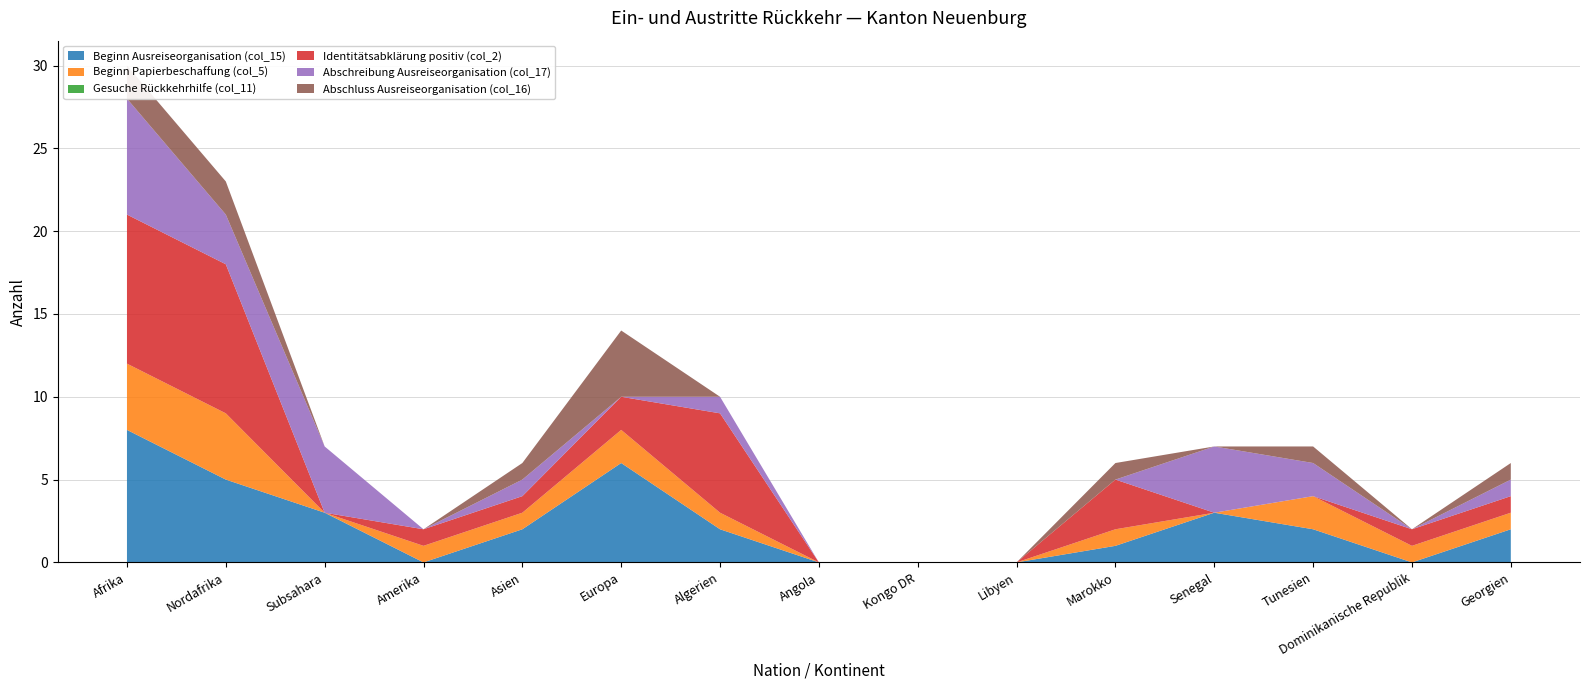

Reading right to left, list all the values displayed in this chart.

Beginn Ausreiseorganisation (col_15): Georgien=2	Dominikanische Republik=0	Tunesien=2	Senegal=3	Marokko=1	Libyen=0	Kongo DR=0	Angola=0	Algerien=2	Europa=6	Asien=2	Amerika=0	Subsahara=3	Nordafrika=5	Afrika=8
Beginn Papierbeschaffung (col_5): Georgien=1	Dominikanische Republik=1	Tunesien=2	Senegal=0	Marokko=1	Libyen=0	Kongo DR=0	Angola=0	Algerien=1	Europa=2	Asien=1	Amerika=1	Subsahara=0	Nordafrika=4	Afrika=4
Gesuche Rückkehrhilfe (col_11): Georgien=0	Dominikanische Republik=0	Tunesien=0	Senegal=0	Marokko=0	Libyen=0	Kongo DR=0	Angola=0	Algerien=0	Europa=0	Asien=0	Amerika=0	Subsahara=0	Nordafrika=0	Afrika=0
Identitätsabklärung positiv (col_2): Georgien=1	Dominikanische Republik=1	Tunesien=0	Senegal=0	Marokko=3	Libyen=0	Kongo DR=0	Angola=0	Algerien=6	Europa=2	Asien=1	Amerika=1	Subsahara=0	Nordafrika=9	Afrika=9
Abschreibung Ausreiseorganisation (col_17): Georgien=1	Dominikanische Republik=0	Tunesien=2	Senegal=4	Marokko=0	Libyen=0	Kongo DR=0	Angola=0	Algerien=1	Europa=0	Asien=1	Amerika=0	Subsahara=4	Nordafrika=3	Afrika=7
Abschluss Ausreiseorganisation (col_16): Georgien=1	Dominikanische Republik=0	Tunesien=1	Senegal=0	Marokko=1	Libyen=0	Kongo DR=0	Angola=0	Algerien=0	Europa=4	Asien=1	Amerika=0	Subsahara=0	Nordafrika=2	Afrika=2